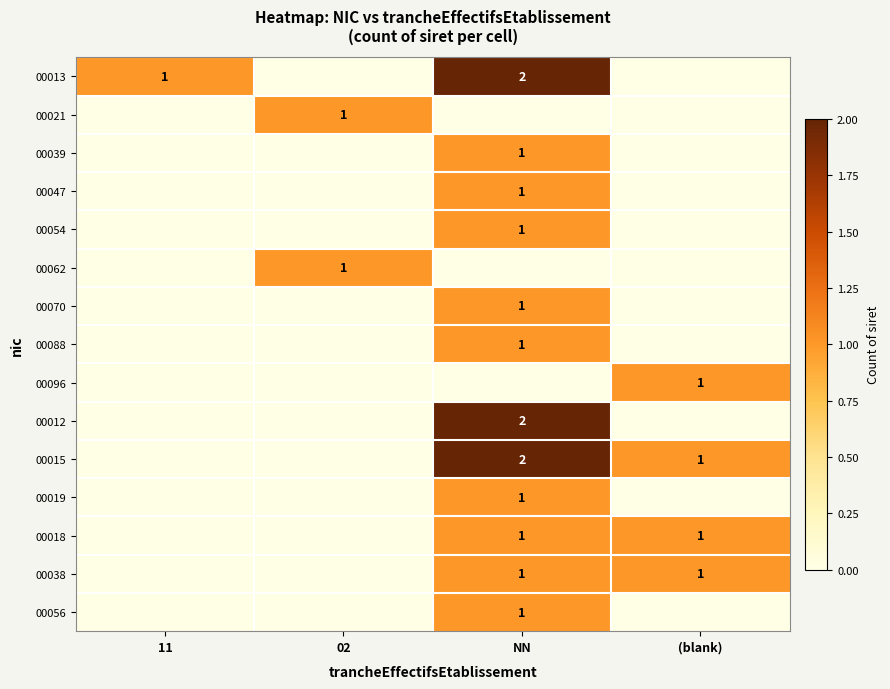

Is it true that 00021 equals 2 at 02?

False